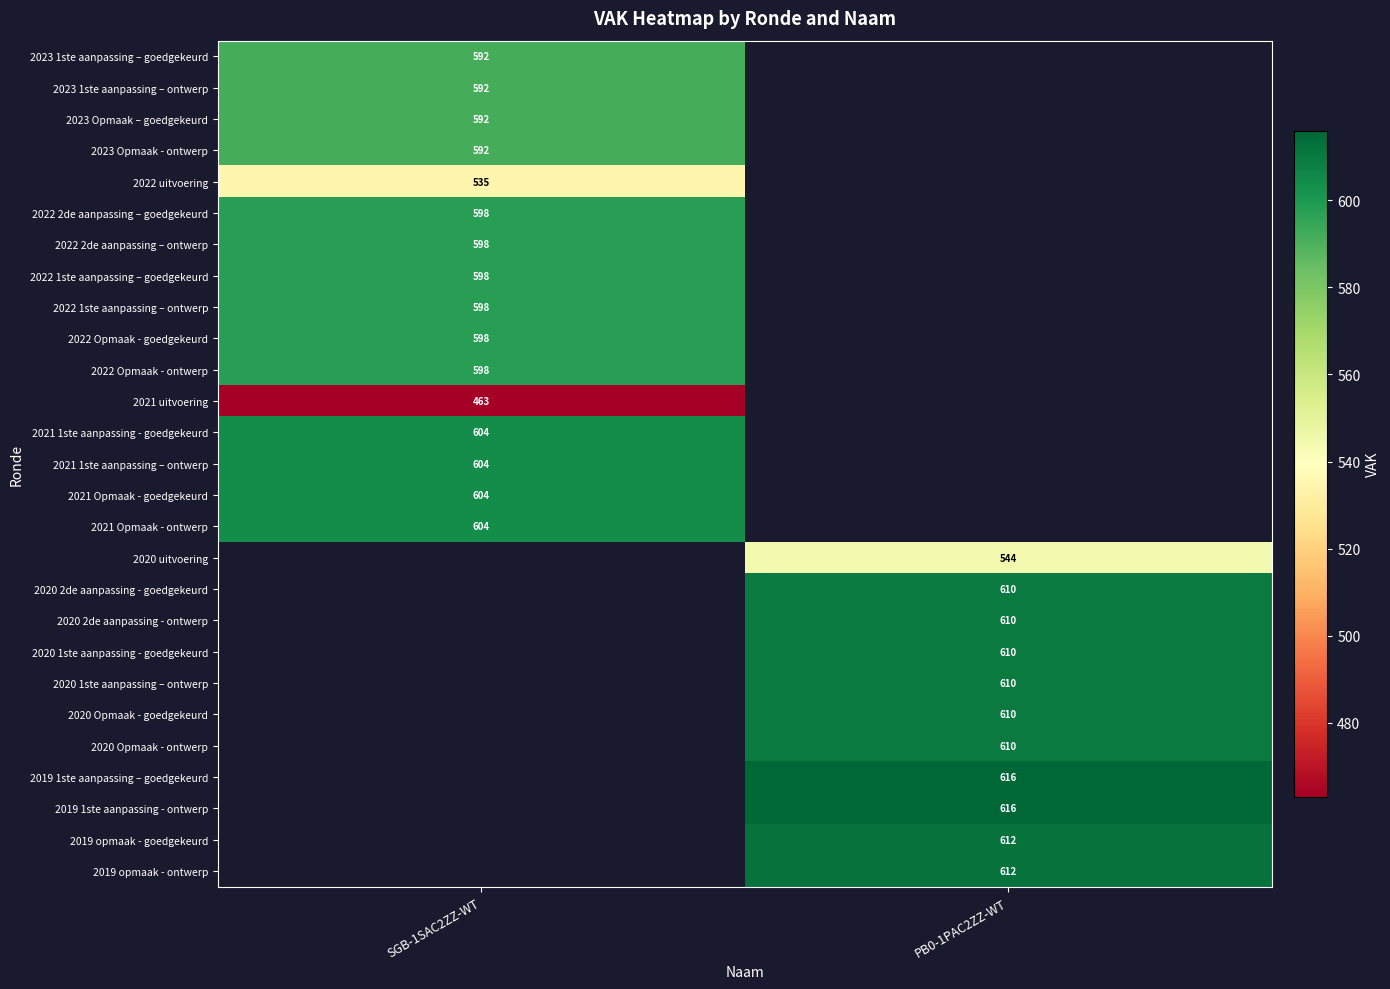

What is the greatest value displayed?

616.0